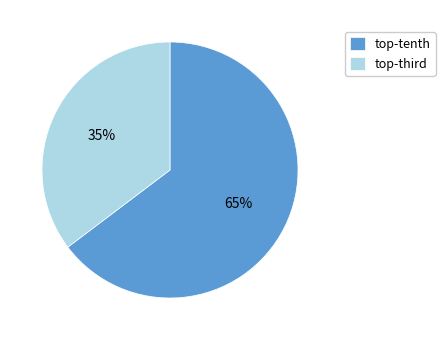

How many slices are in this pie chart?

2